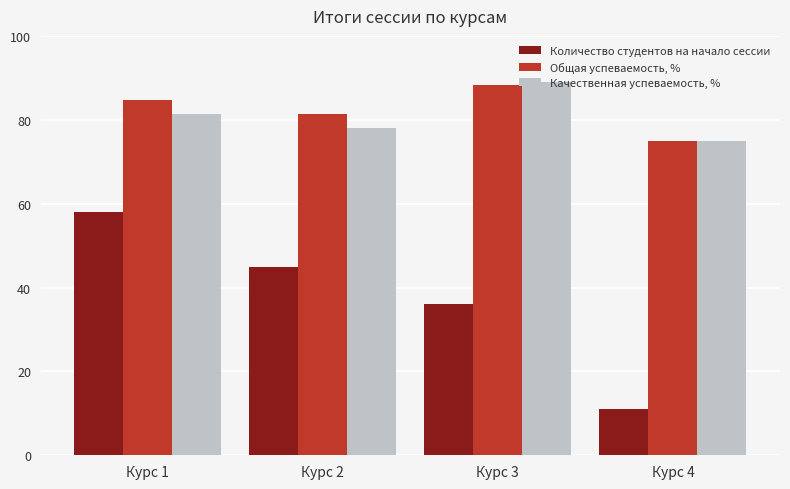

What is the difference between the second highest and second lowest values in the Общая успеваемость, % series?

3.4